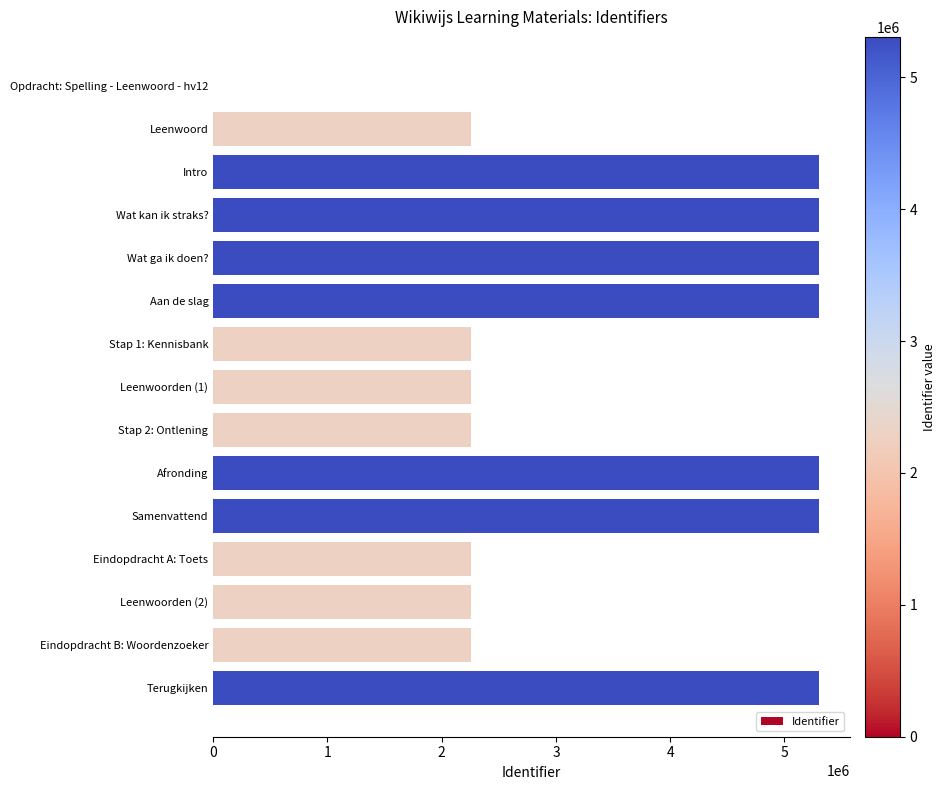

Approximately how many times larger is the value at Stap 1: Kennisbank compared to Eindopdracht B: Woordenzoeker?

1.0